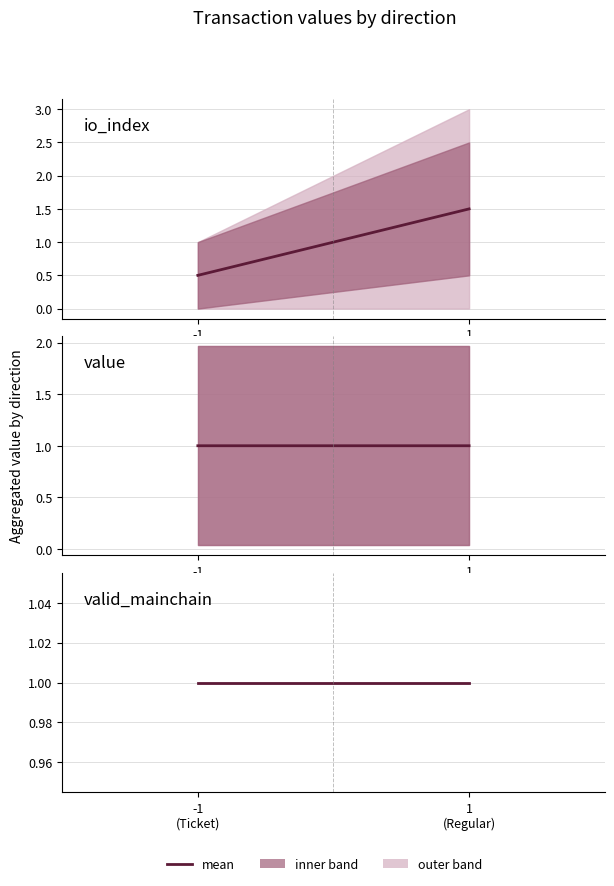

Does the chart display data point markers on the line(s)?

No